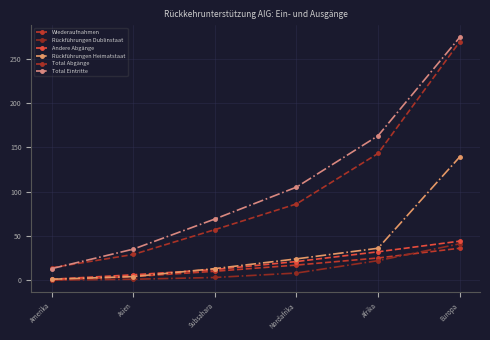

Which has a higher value, Nordafrika or Europa?

Europa